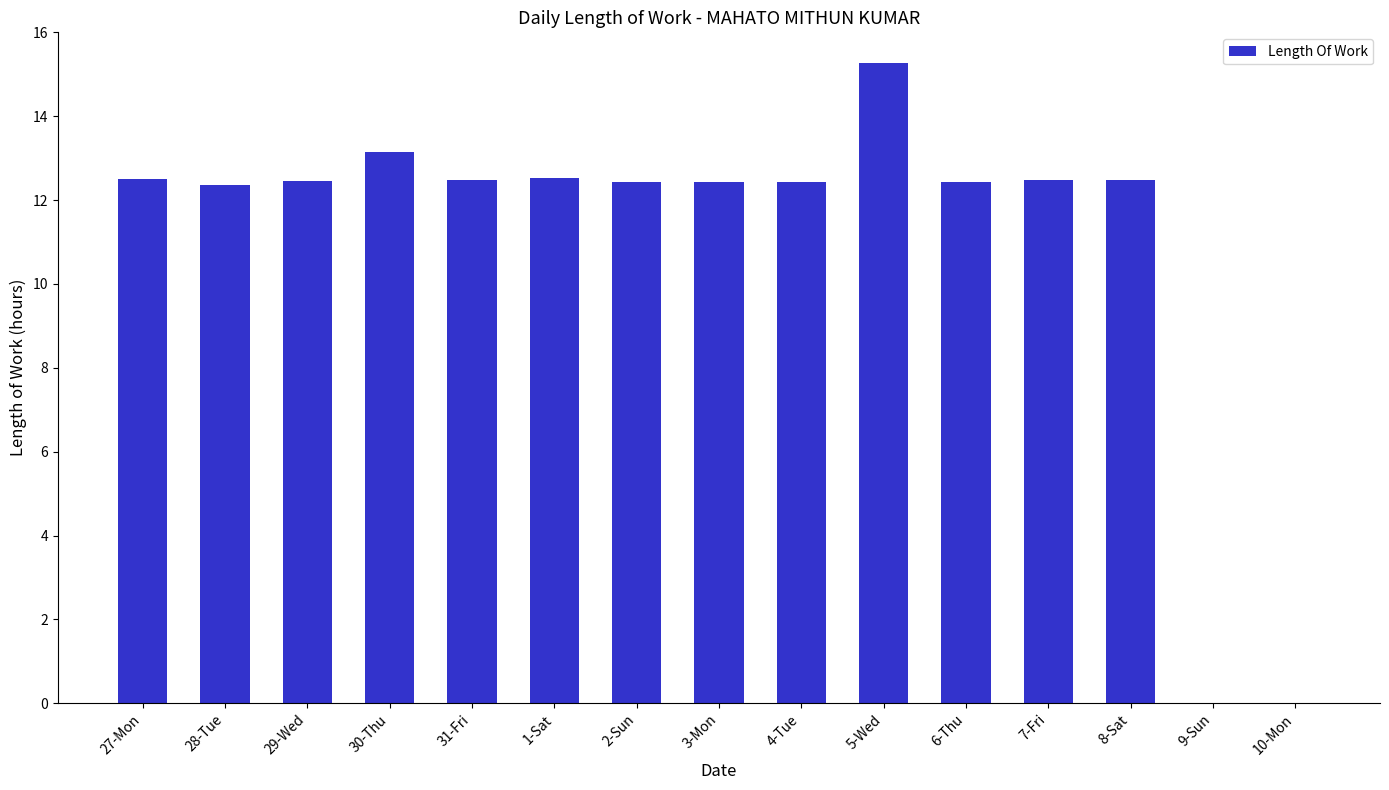

What is the maximum value shown in the chart?

15.3